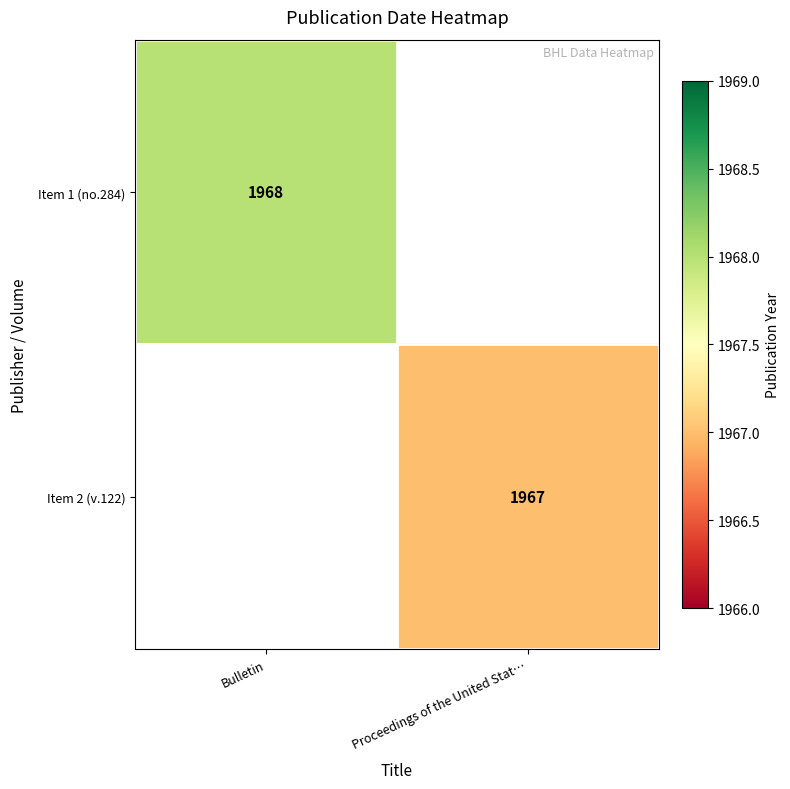

The value of Item 1 (no.284) at Bulletin is 3092. True or false?

False